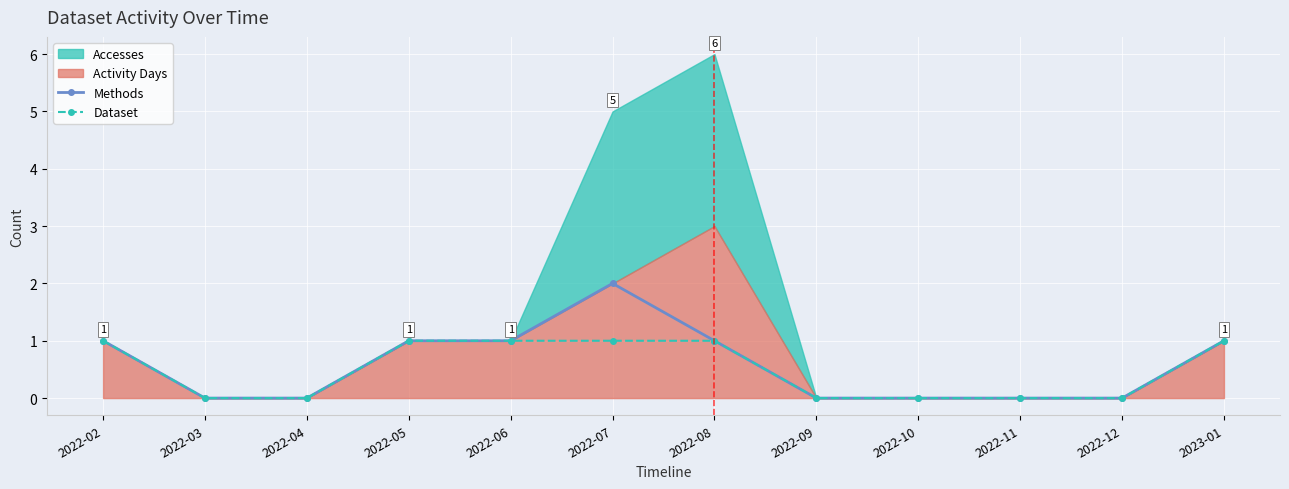

Is the value of Dataset at 2022-05 greater than the value of Methods at 2022-10?

Yes